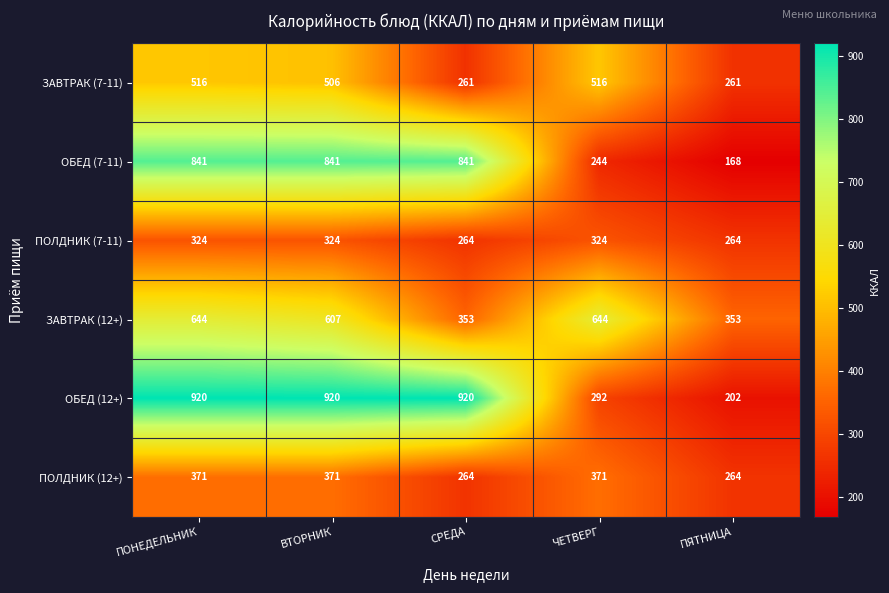

Which series has the widest spread of values?

ОБЕД (12+)